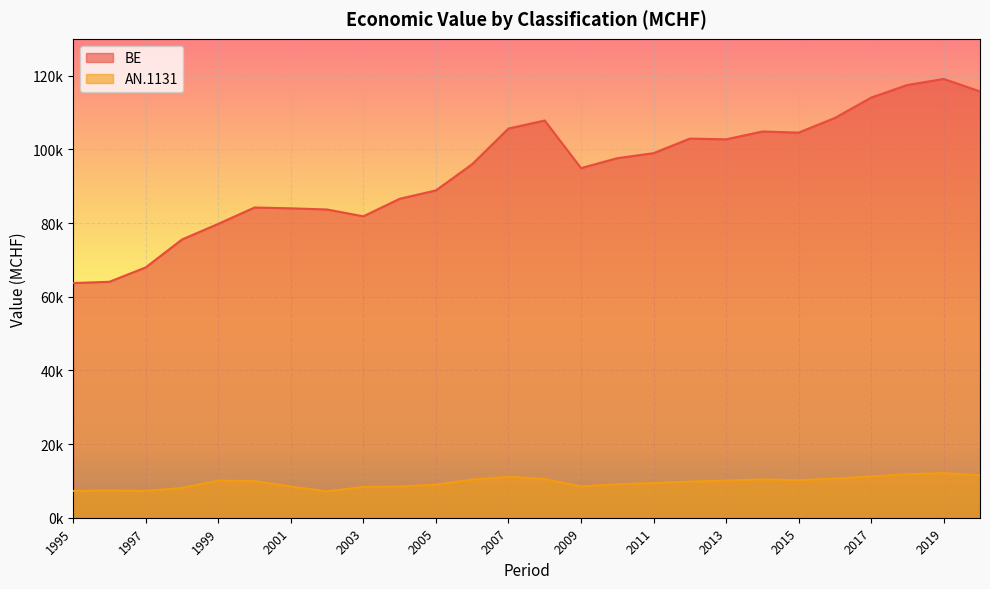

True or false: BE and AN.1131 intersect in this chart.

False